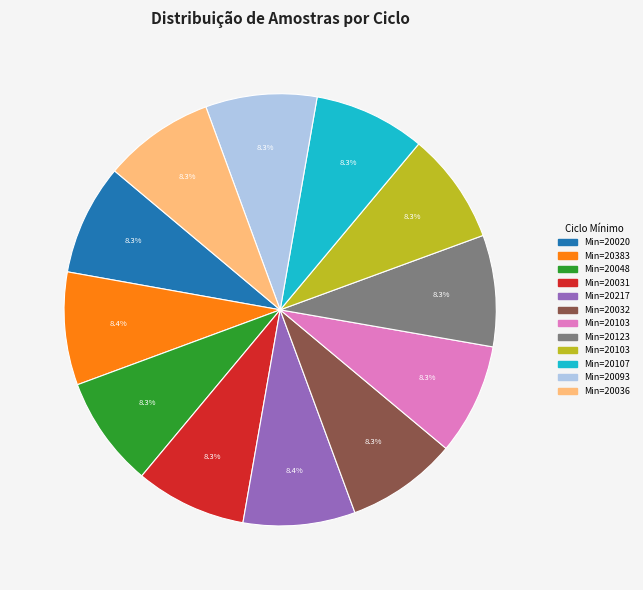

Is there a majority slice in this chart?

No